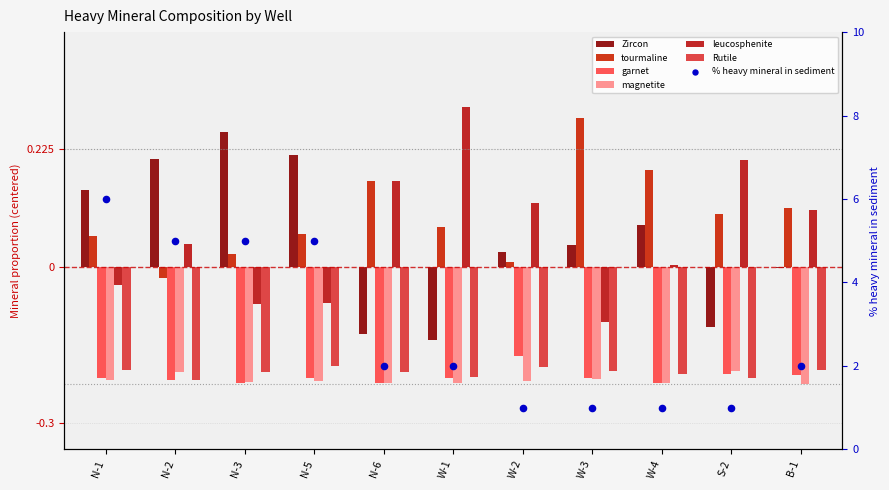

Which series has the largest total across all categories?

tourmaline